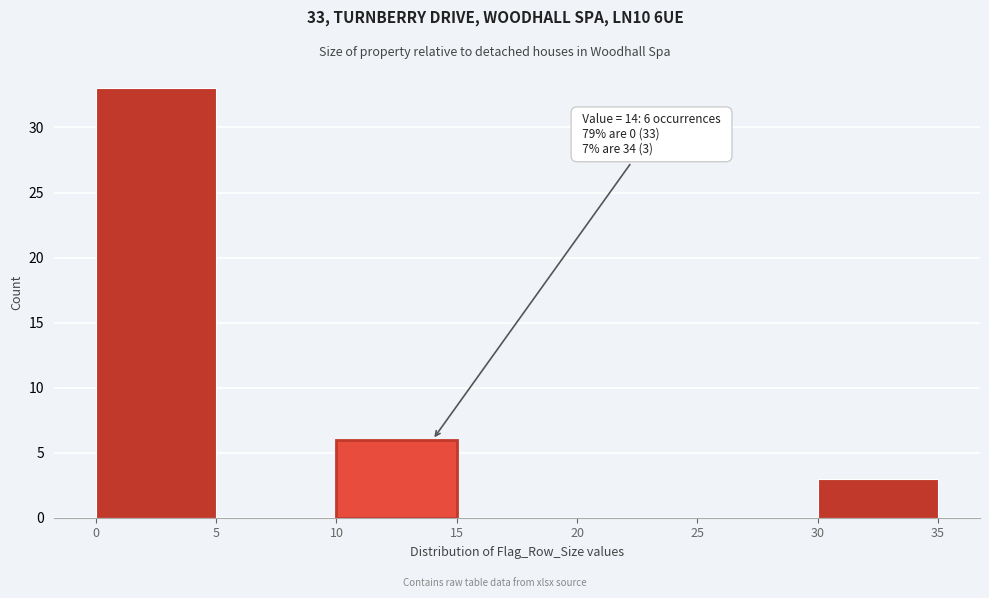

Over which range of the x-axis is the bar tallest?

0 to 5